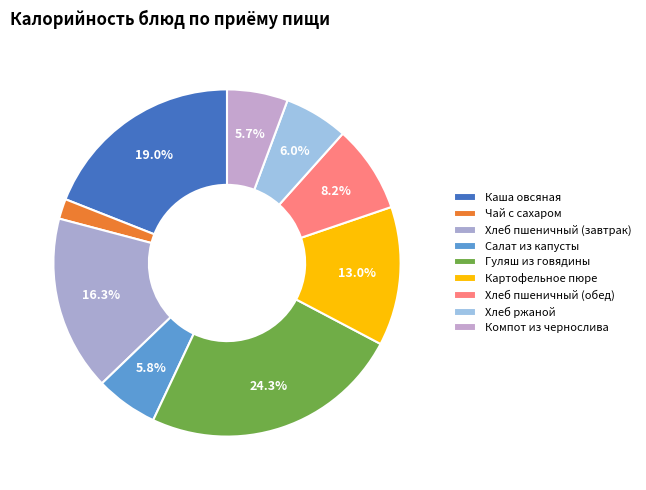

Rank the categories by value from highest to lowest.

Гуляш из говядины, Каша овсяная, Хлеб пшеничный (завтрак), Картофельное пюре, Хлеб пшеничный (обед), Хлеб ржаной, Салат из капусты, Компот из чернослива, Чай с сахаром